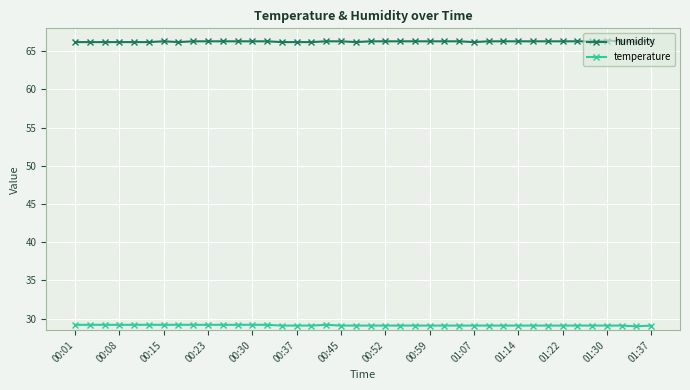

Rank the series by their average value, from highest to lowest.

humidity, temperature